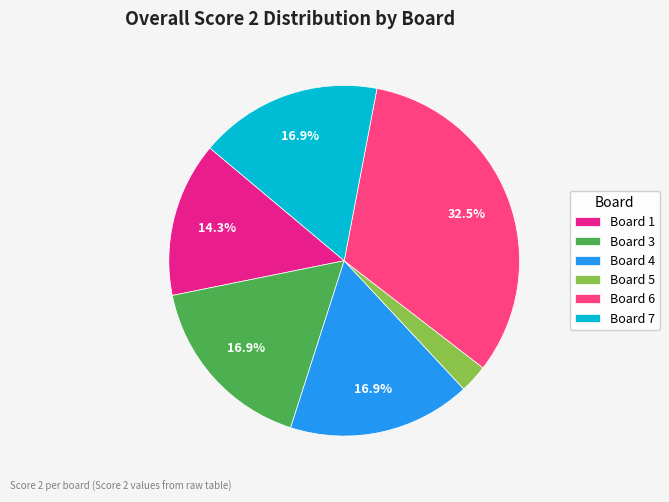

What is the smallest slice in the pie chart?

Board 5